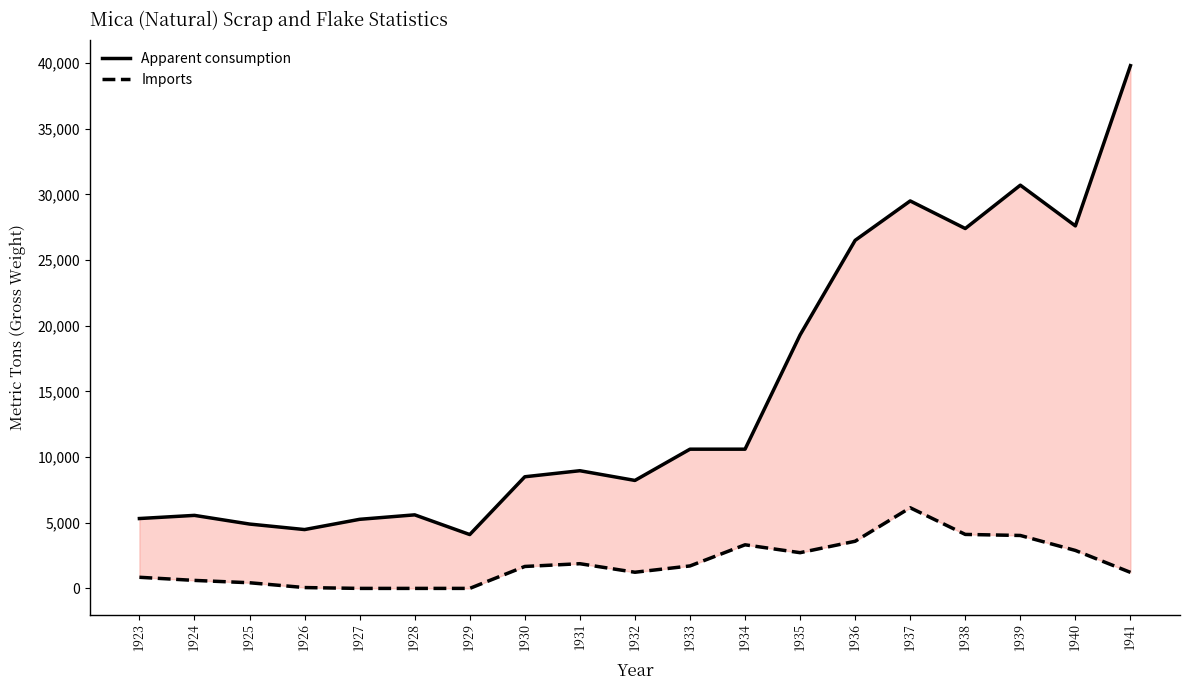

List the labels in order of Imports value, largest first.

1937, 1938, 1939, 1936, 1934, 1940, 1935, 1931, 1933, 1930, 1932, 1941, 1923, 1924, 1925, 1926, 1929, 1928, 1927